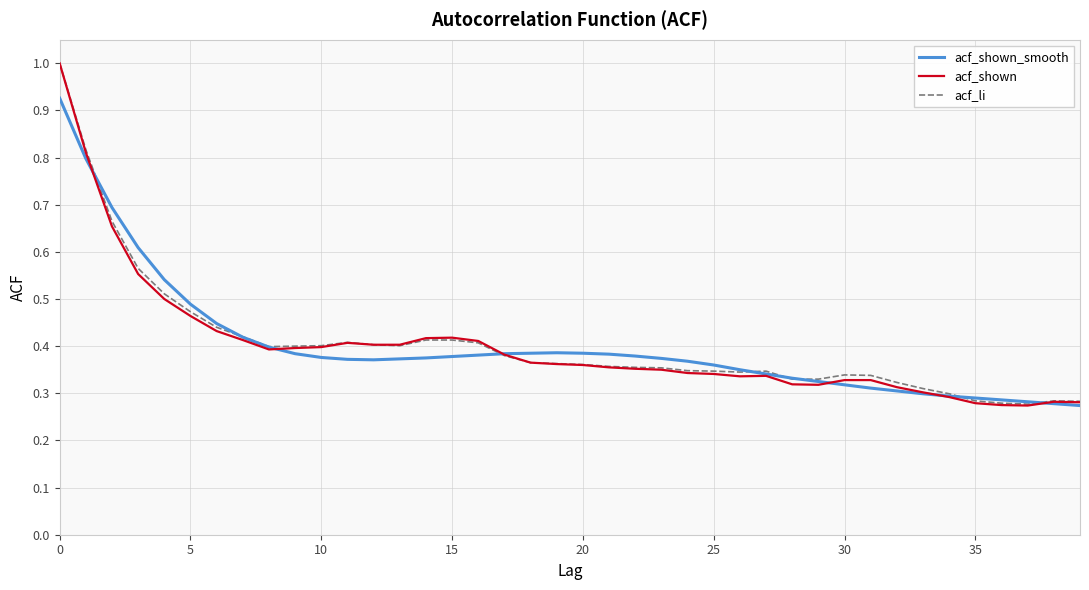

What is the greatest value displayed?

1.0